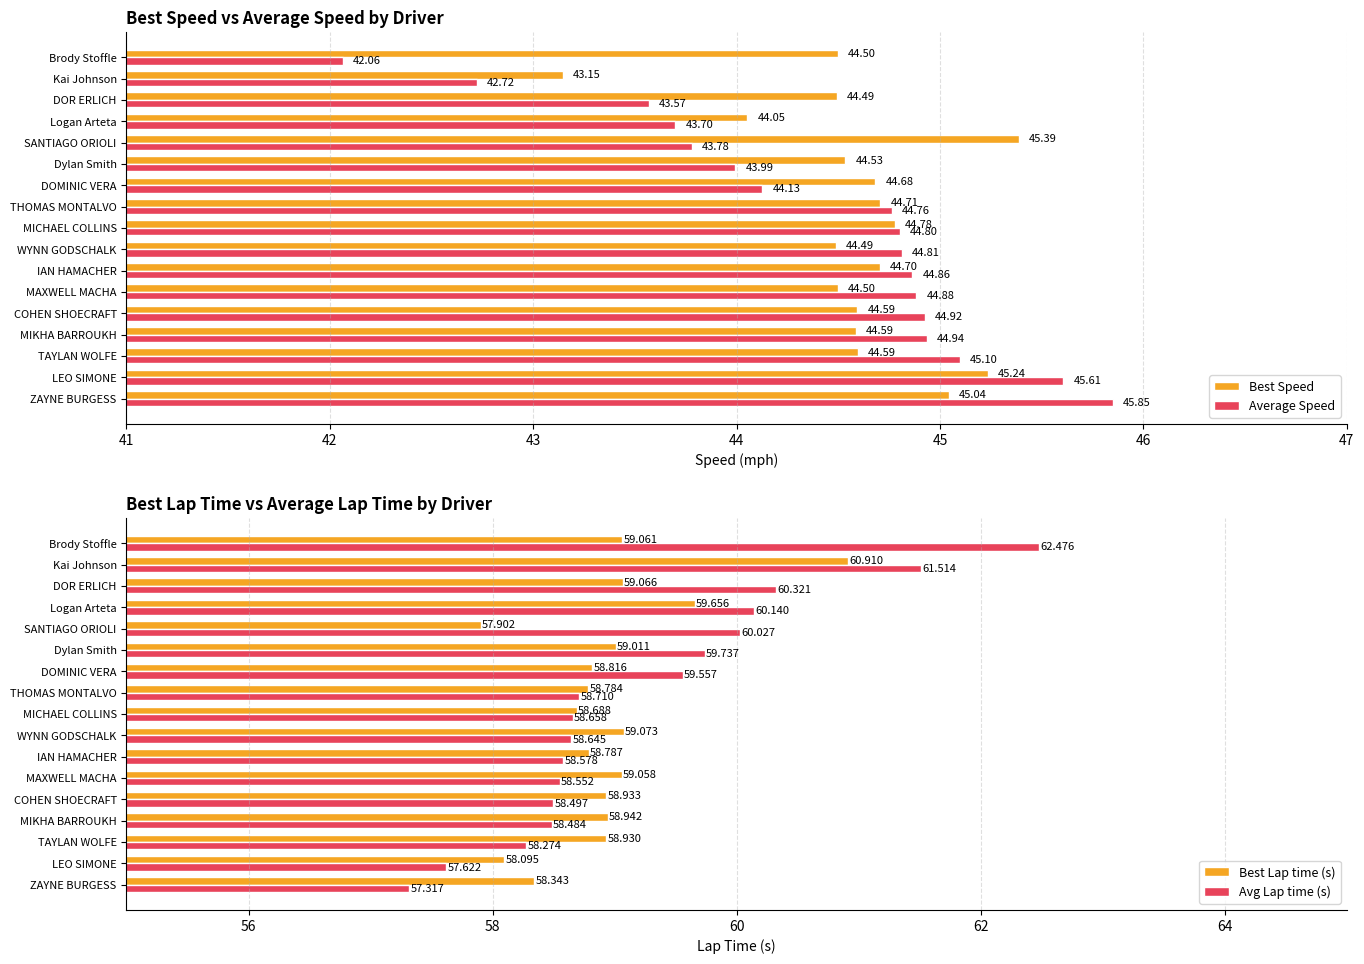

Is the value of Best Speed at TAYLAN WOLFE greater than the value of Average Speed at WYNN GODSCHALK?

No